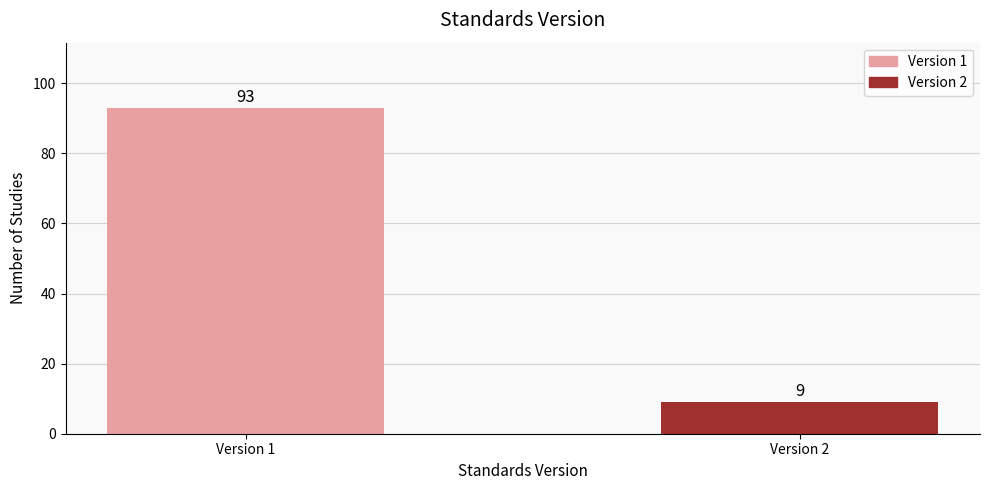

Reading left to right, what are all the values shown in this chart?

Version 1=93	Version 2=9